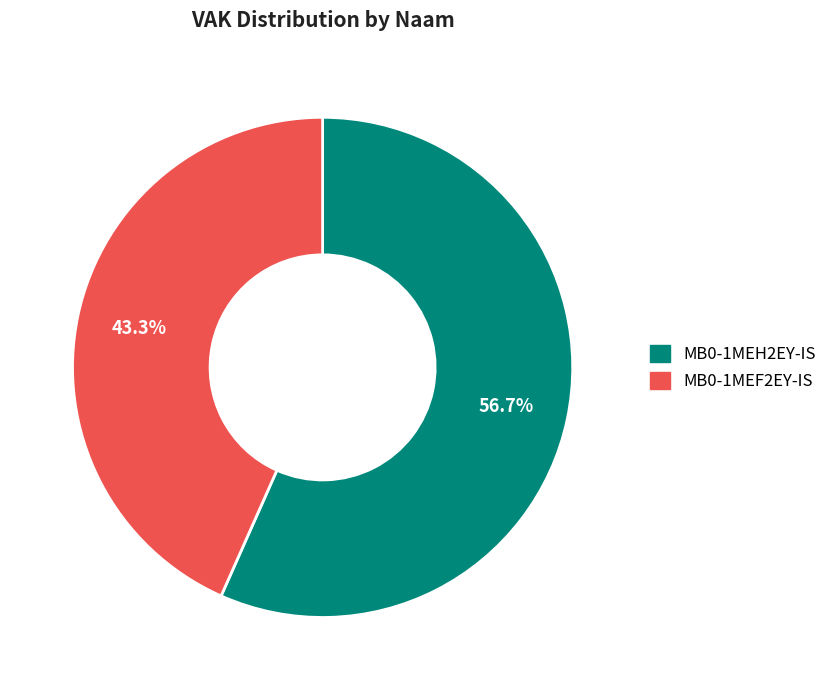

Do MB0-1MEF2EY-IS and MB0-1MEH2EY-IS together represent more than half of the pie?

Yes